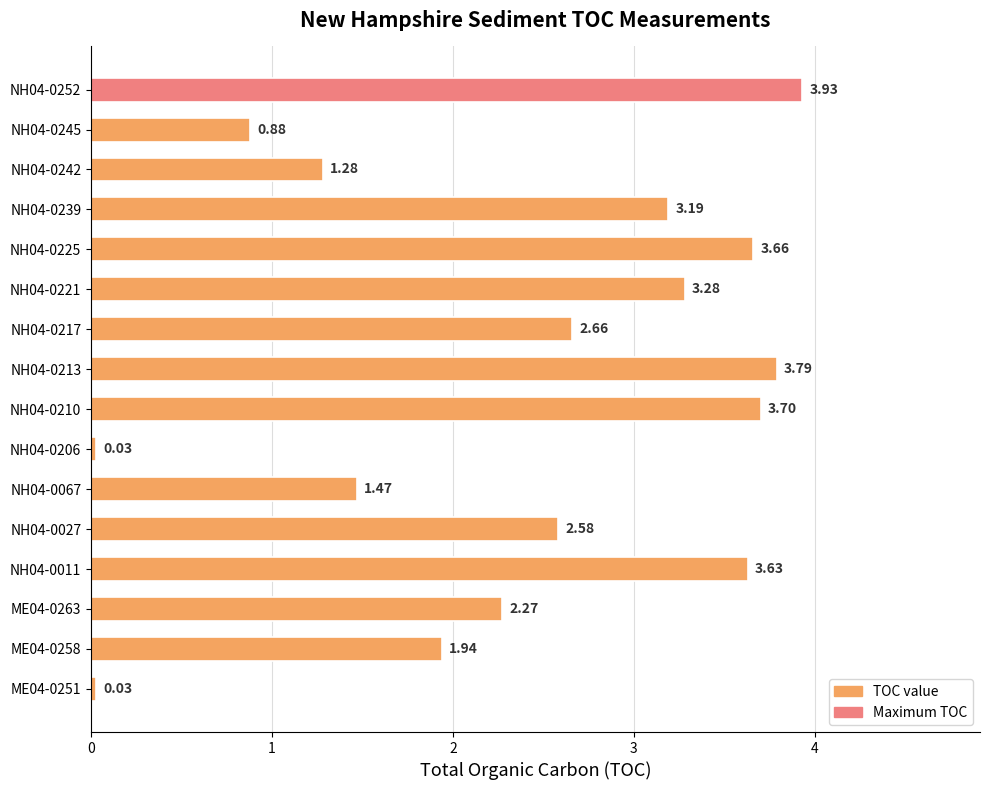

Which has a higher value, NH04-0210 or NH04-0252?

NH04-0252